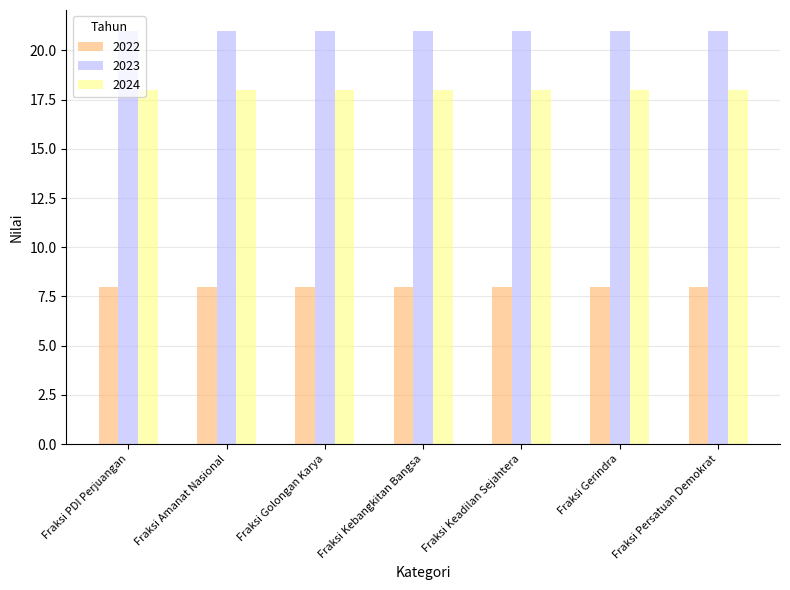

What is the total value across all series at Fraksi Keadilan Sejahtera?

47